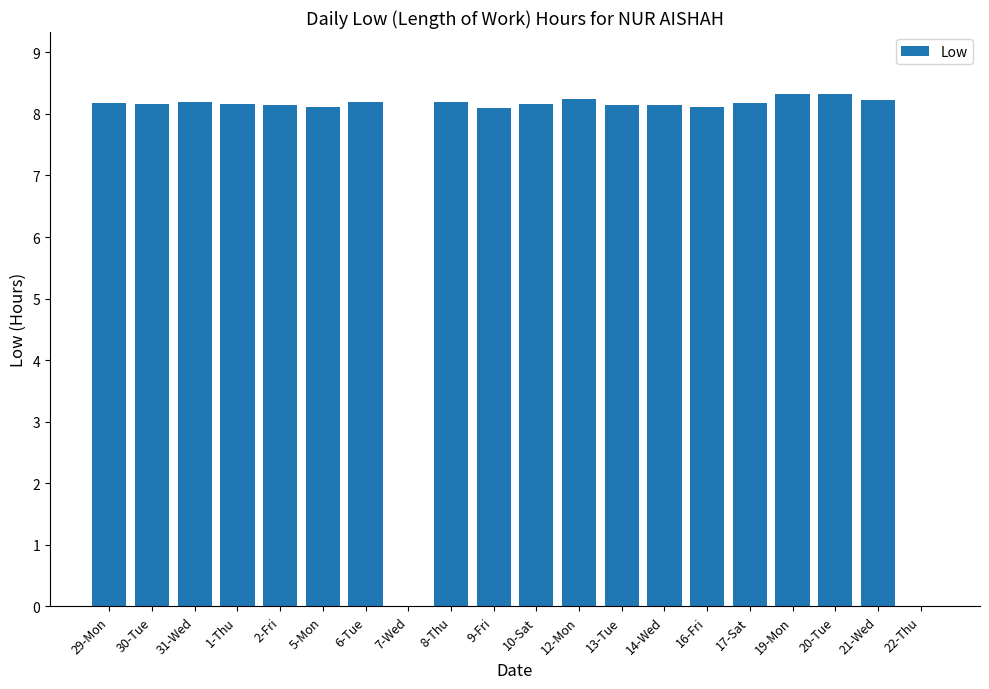

The chart shows a value of 8.2 at 29-Mon. True or false?

True